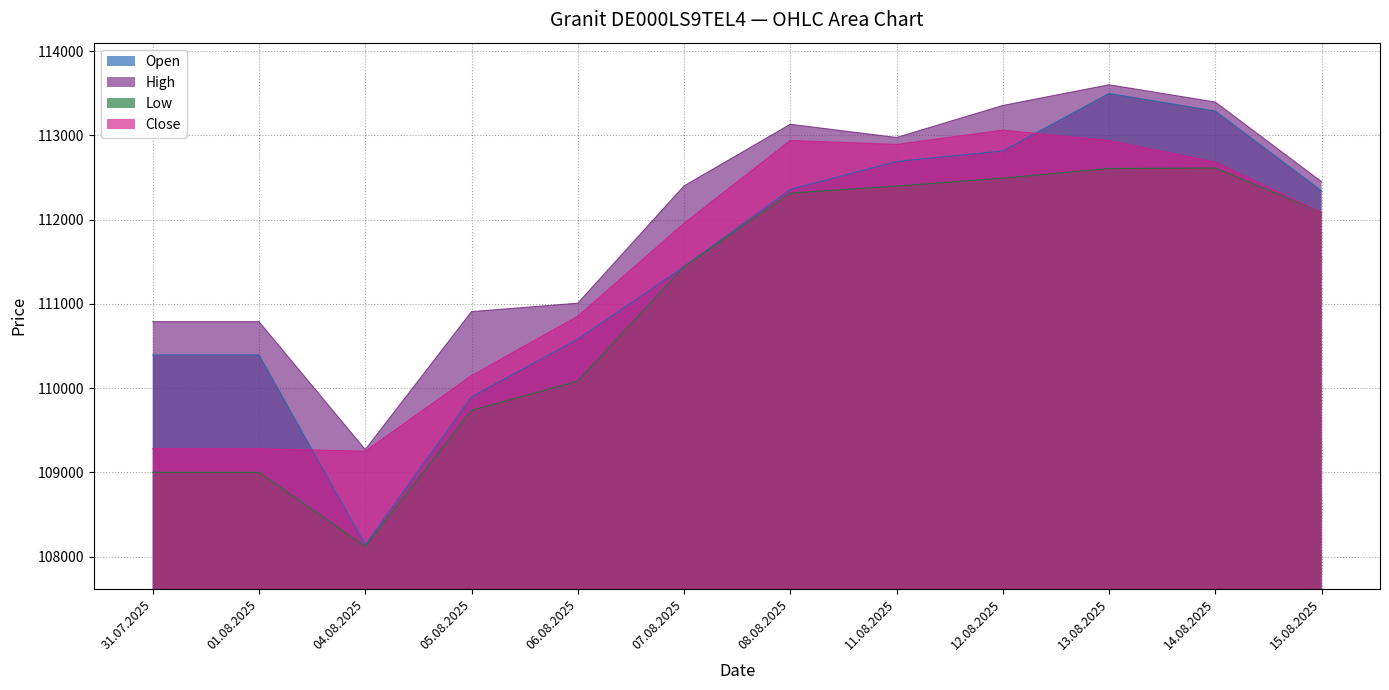

At 14.08.2025, list the series in order from largest to smallest.

High, Open, Close, Low